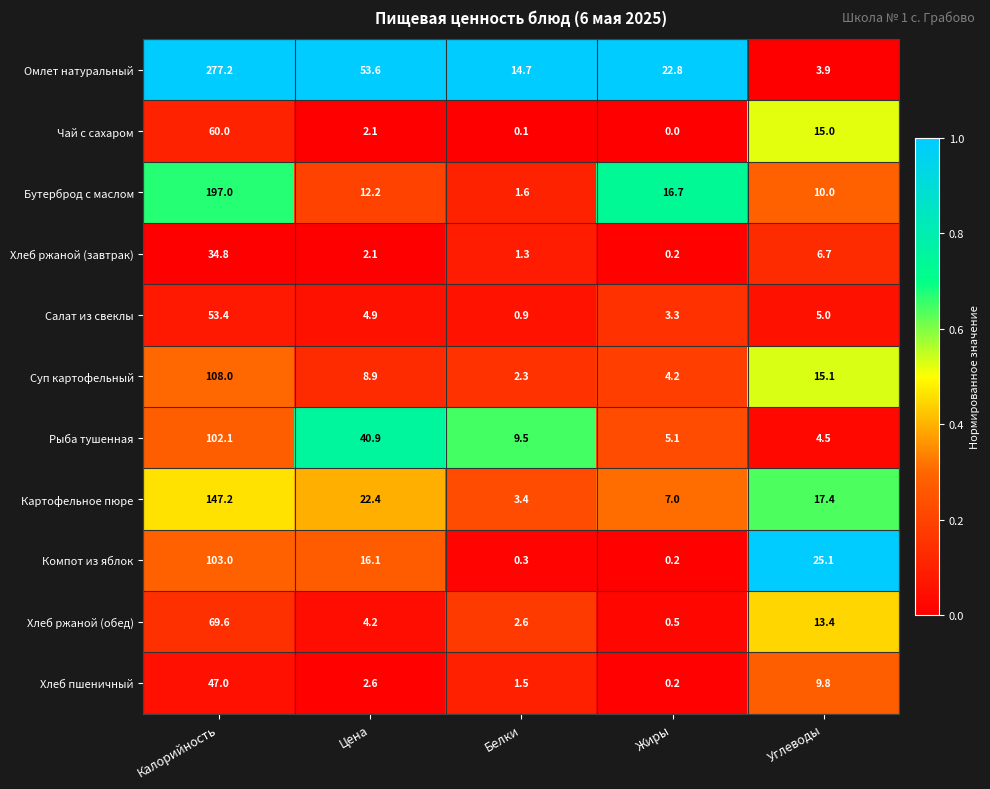

What is the difference between the highest and lowest values at Цена?

51.5